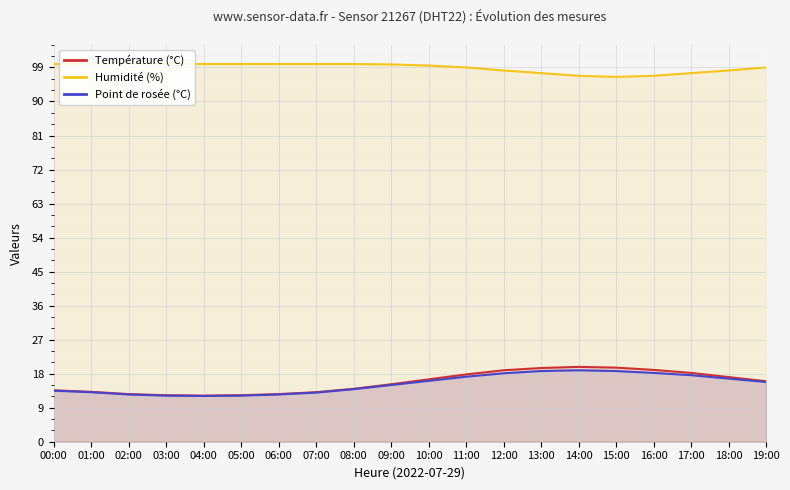

What is the sum of the Humidité (%) values at 10:00 and 05:00?

199.4